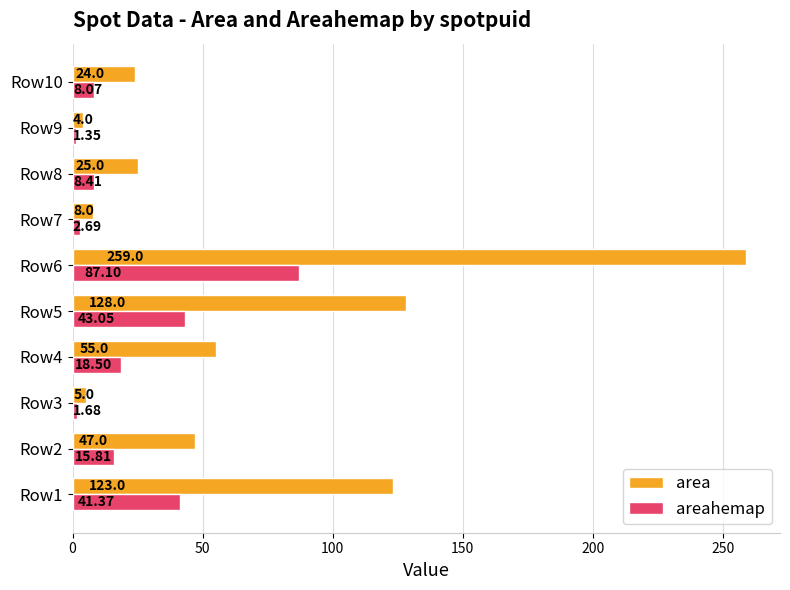

Which series changed the most between Row6 and Row9?

area